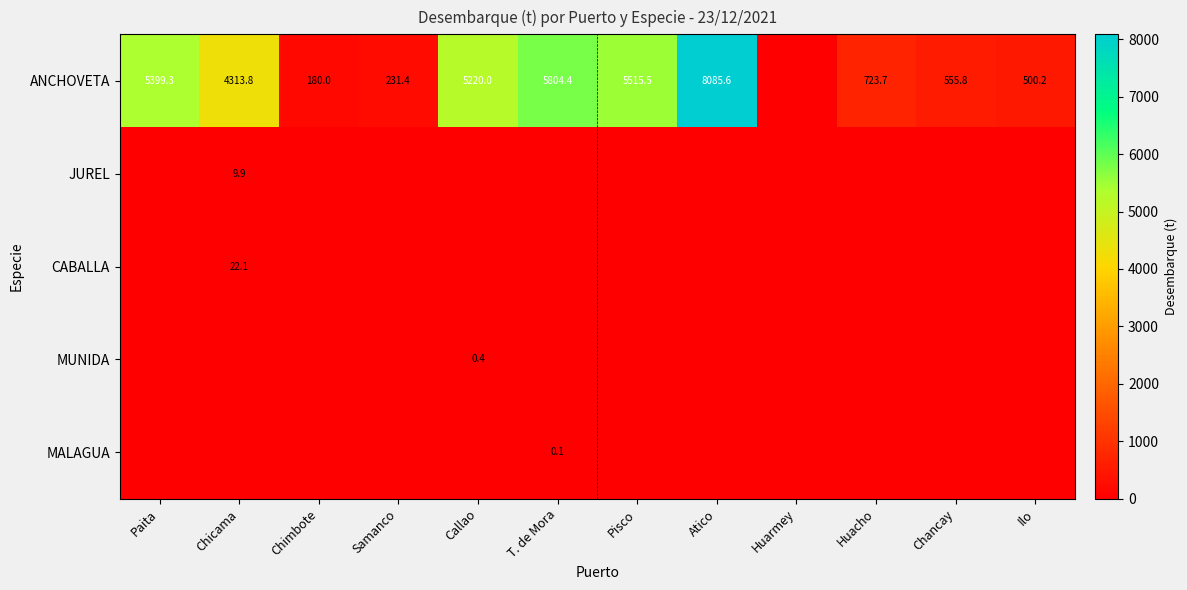

The CABALLA series shows 22.1 at Chicama. True or false?

True